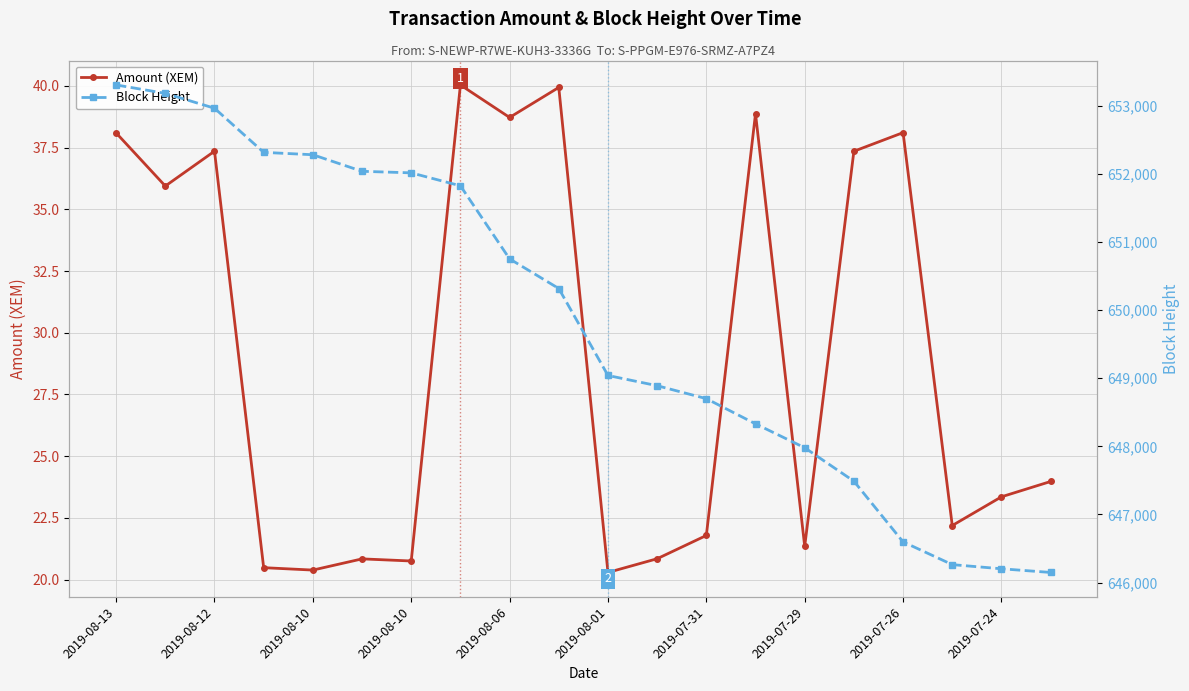

How many values in the Amount (XEM) series are below 23?

9